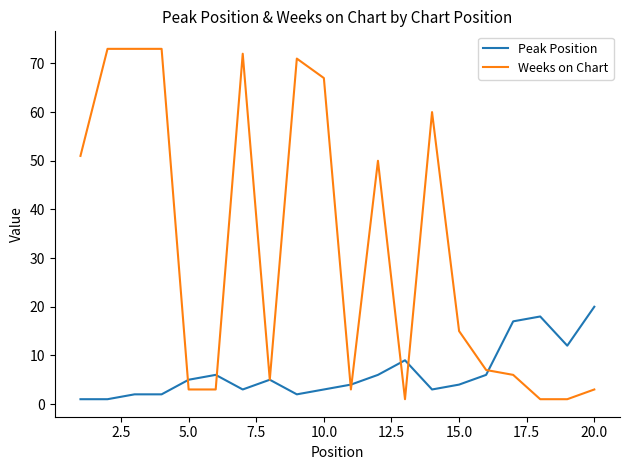

What is the maximum value for Weeks on Chart?

73